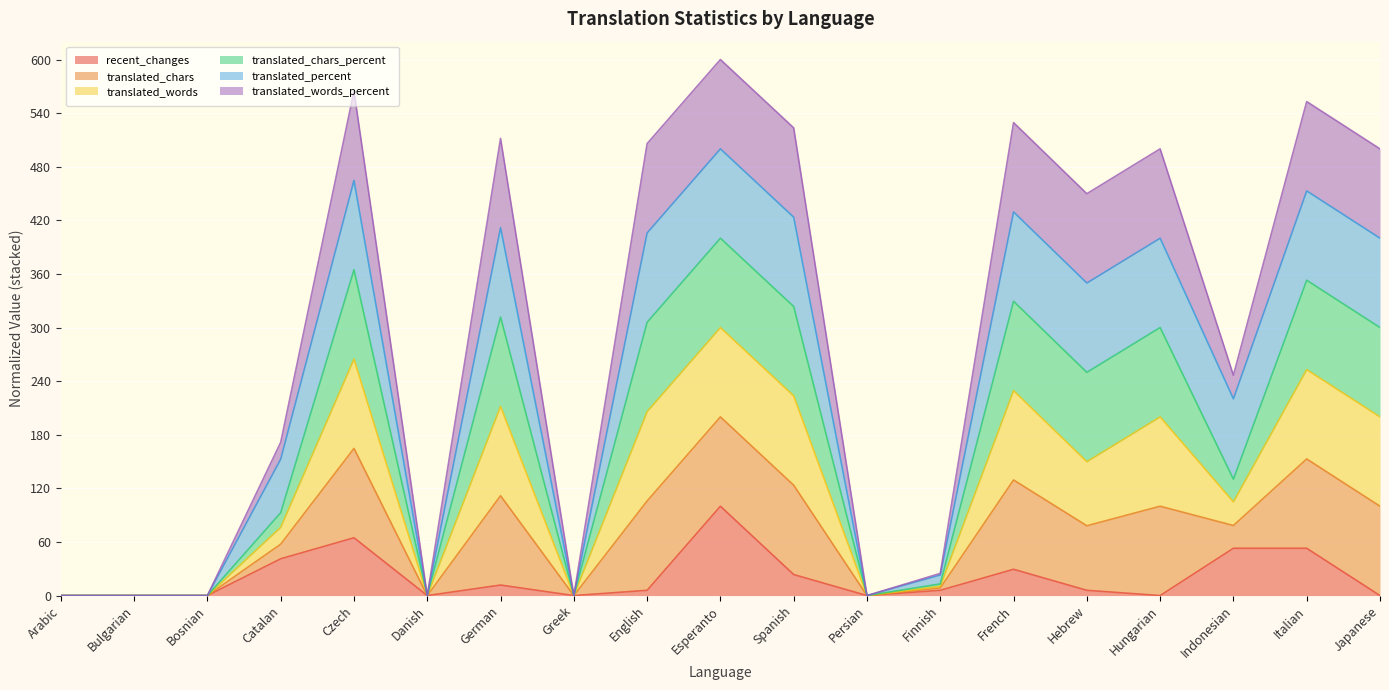

Which series has the largest range (max minus min)?

translated_chars